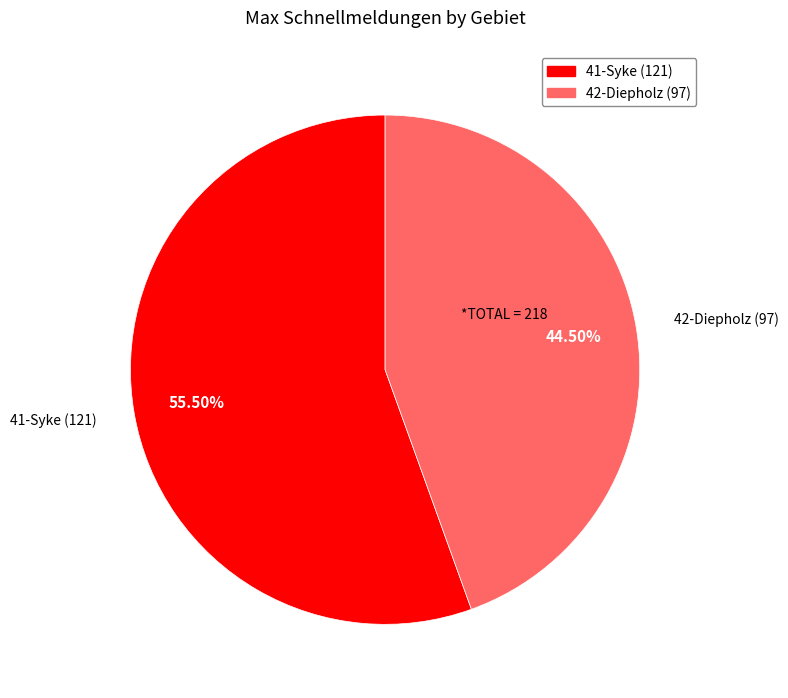

What portion of the pie excludes 41-Syke (121)?

44.5%